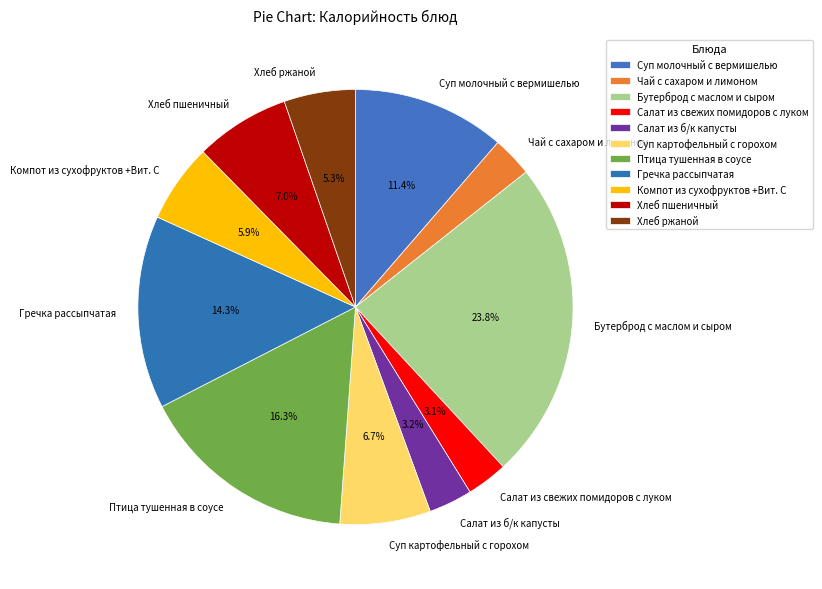

How many slices are in this pie chart?

11